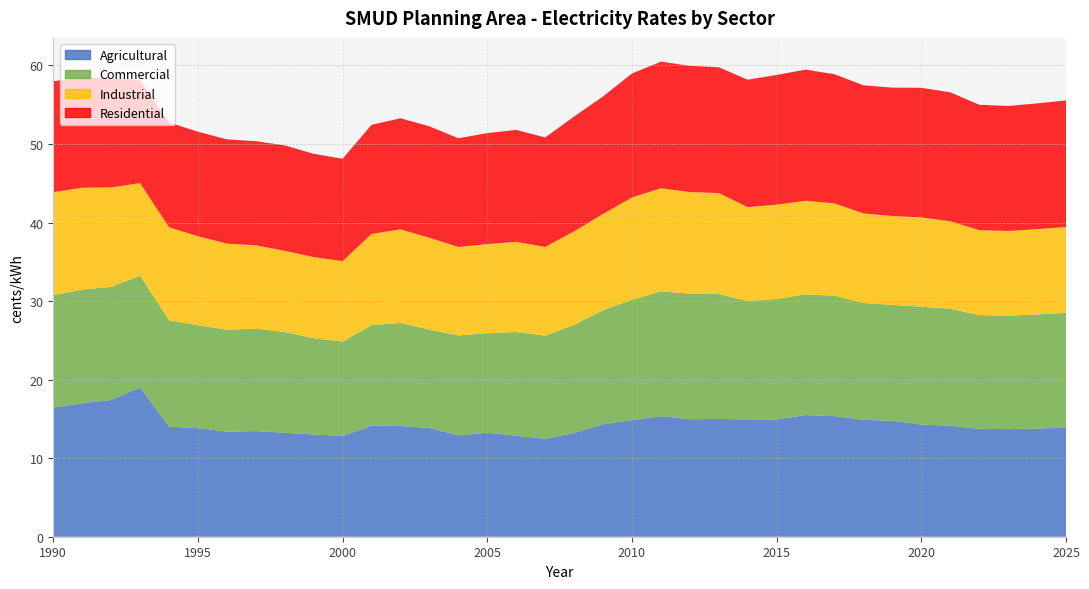

Reading left to right, extract all data points from this chart.

Agricultural: 16.4	17.0	17.4	19.0	14.0	13.8	13.4	13.4	13.2	13.0	12.8	14.1	14.1	13.8	12.9	13.2	12.9	12.5	13.2	14.3	14.8	15.3	15.0	15.0	14.9	14.9	15.5	15.4	14.9	14.8	14.3	14.1	13.7	13.7	13.8	13.9
Commercial: 14.3	14.5	14.4	14.2	13.5	13.1	13.0	13.0	12.8	12.3	12.0	12.8	13.1	12.5	12.7	12.7	13.2	13.1	13.7	14.5	15.3	15.9	16.0	15.9	15.1	15.3	15.4	15.3	14.9	14.8	15.0	14.9	14.5	14.4	14.5	14.6
Industrial: 13.1	13.0	12.7	11.8	11.8	11.3	11.0	10.6	10.3	10.3	10.2	11.6	11.9	11.7	11.3	11.3	11.5	11.3	11.9	12.2	13.0	13.1	12.9	12.9	11.9	12.0	11.9	11.8	11.4	11.3	11.4	11.1	10.8	10.8	10.9	10.9
Residential: 14.1	14.0	13.9	13.1	13.3	13.3	13.3	13.3	13.4	13.1	13.0	13.9	14.1	14.2	13.8	14.1	14.2	13.9	14.6	15.0	15.8	16.1	16.1	16.0	16.2	16.5	16.7	16.4	16.3	16.3	16.5	16.4	16.0	15.9	16.0	16.1